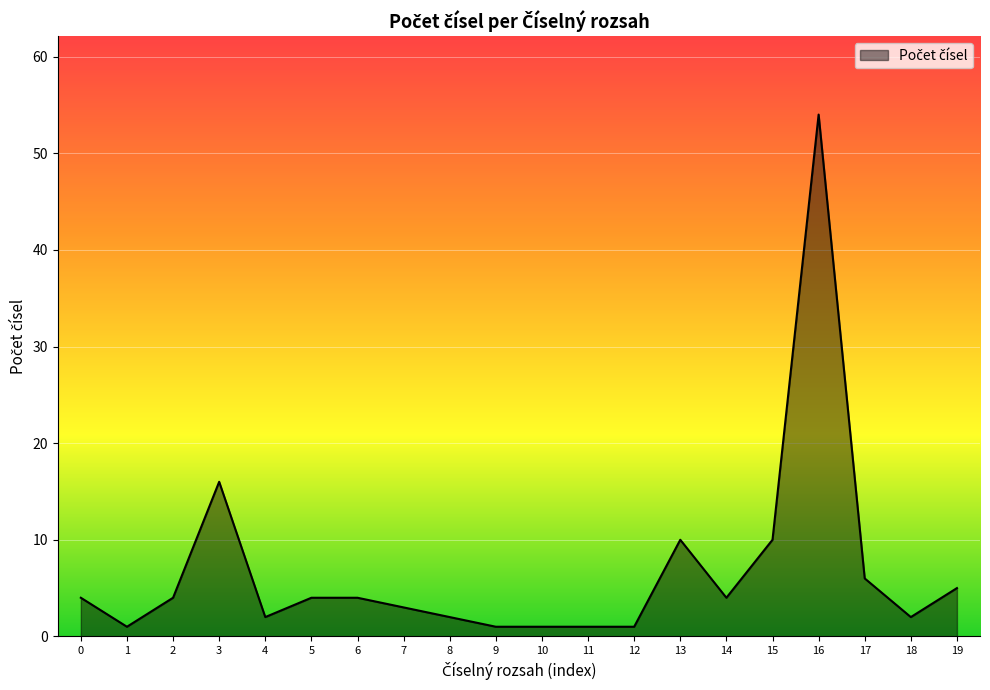

What is the average value?

7